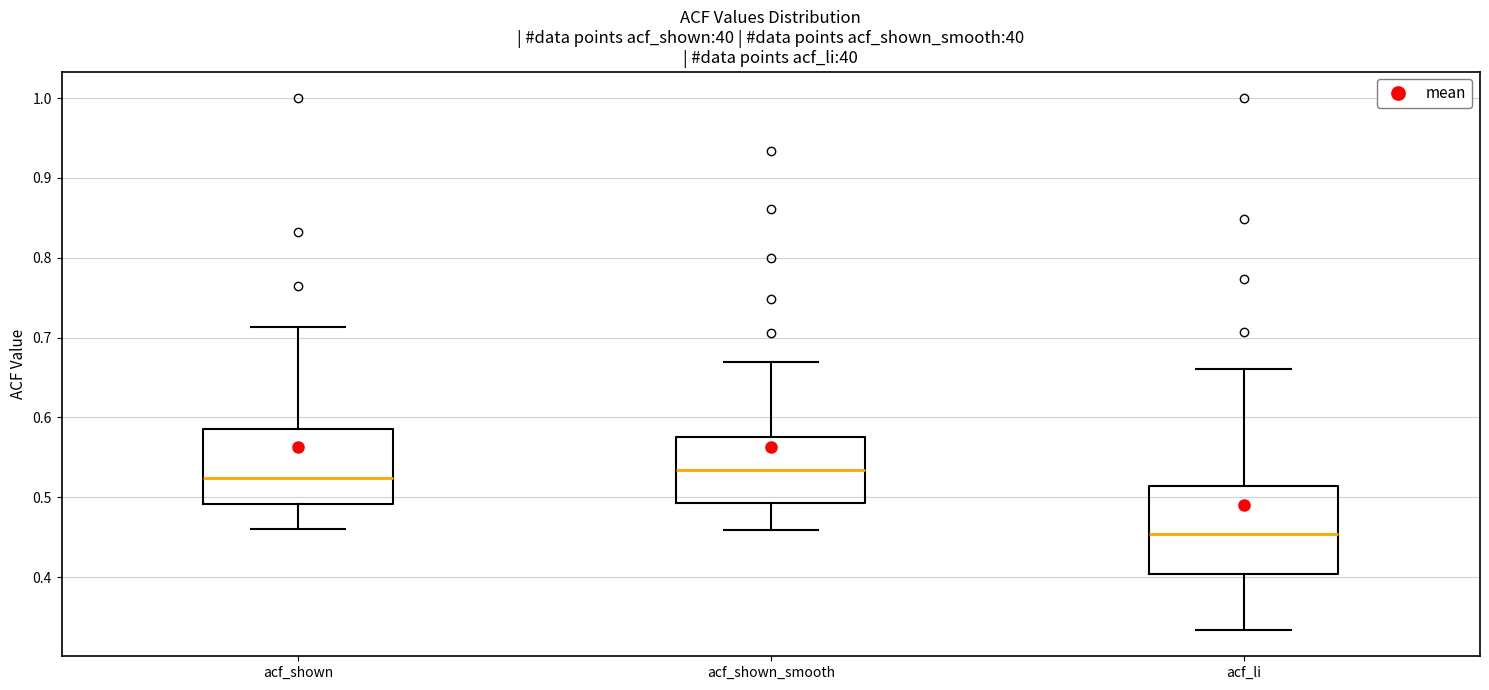

Where does the upper whisker of the box for acf_shown end on the y-axis? The values are not printed on the chart, so give them approximately, as read against the axis.

0.71